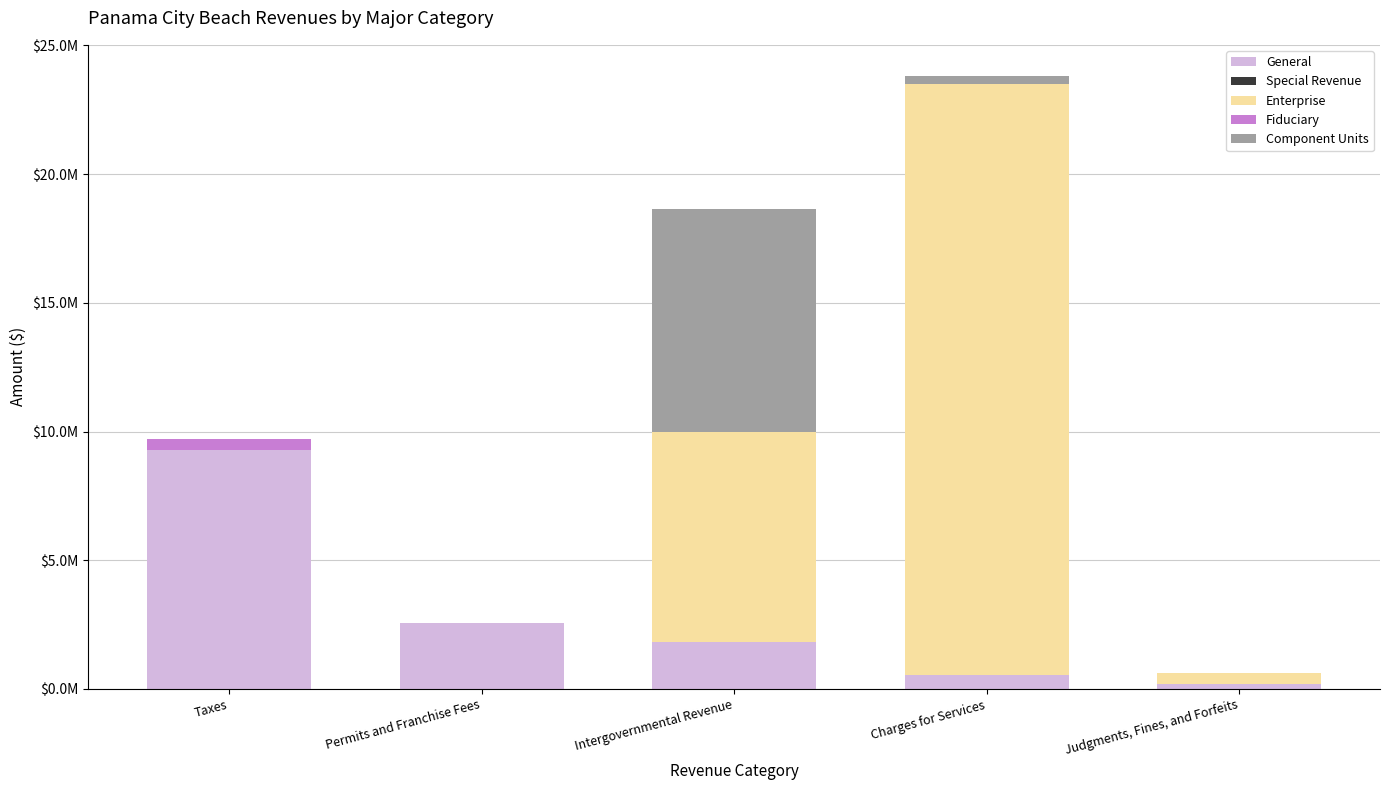

Does the chart contain stacked bars?

Yes